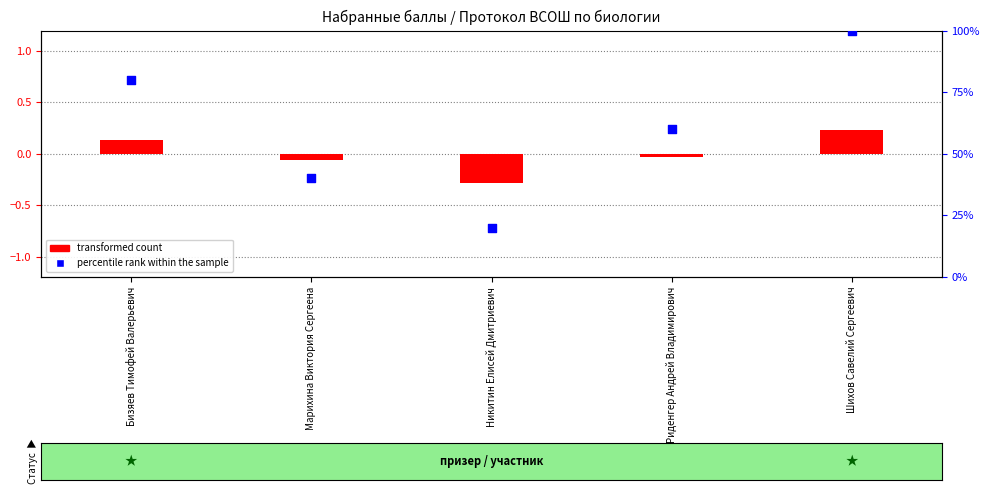

Is the value of transformed count at Риденгер Андрей Владимирович greater than the value of percentile rank within the sample at Никитин Елисей Дмитриевич?

No